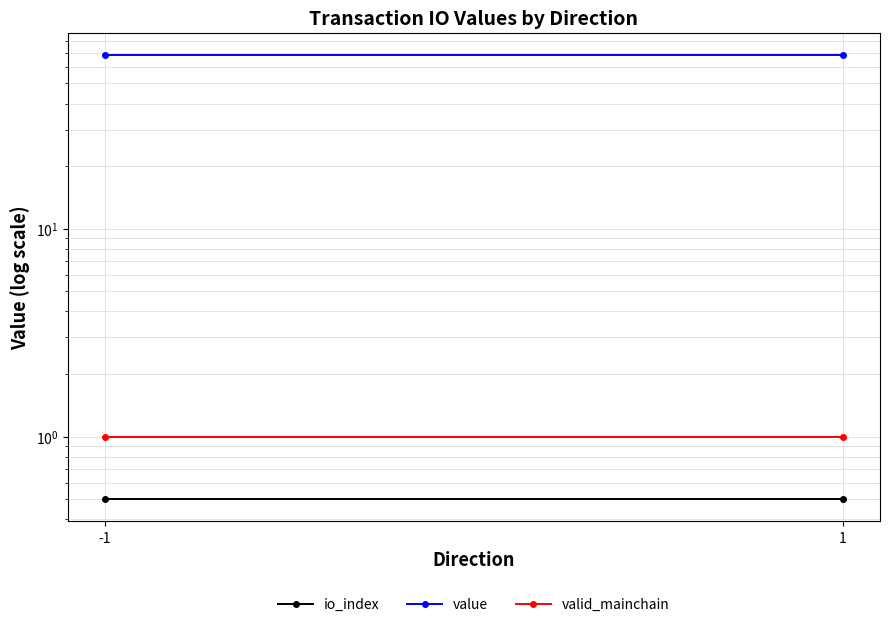

What is the total value across all series at -1?

69.9